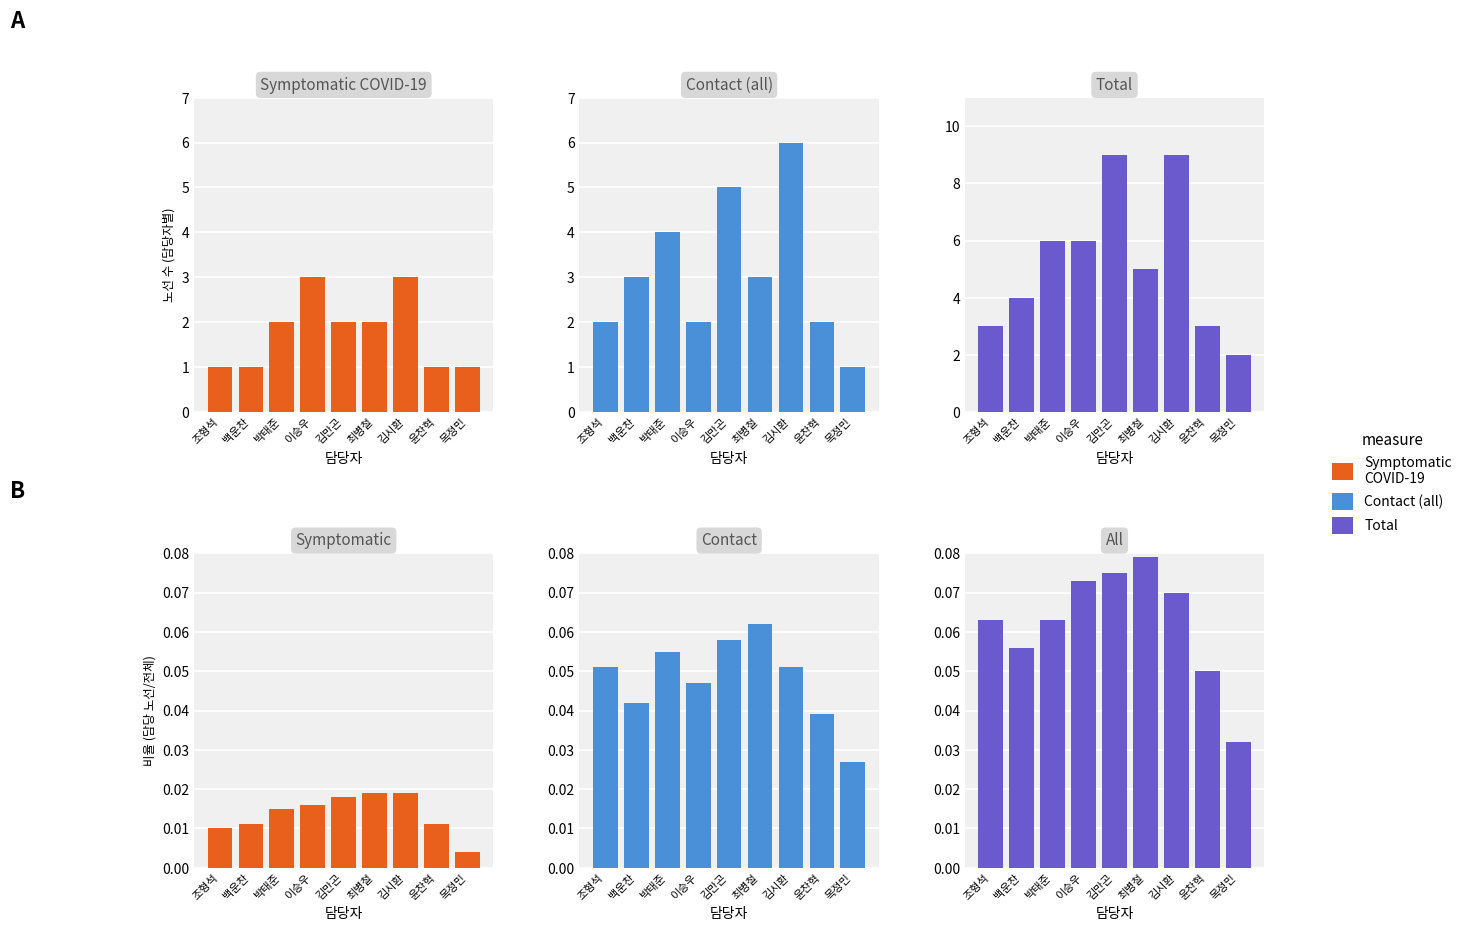

Is it true that Total equals 0.1 at 박태준?

True